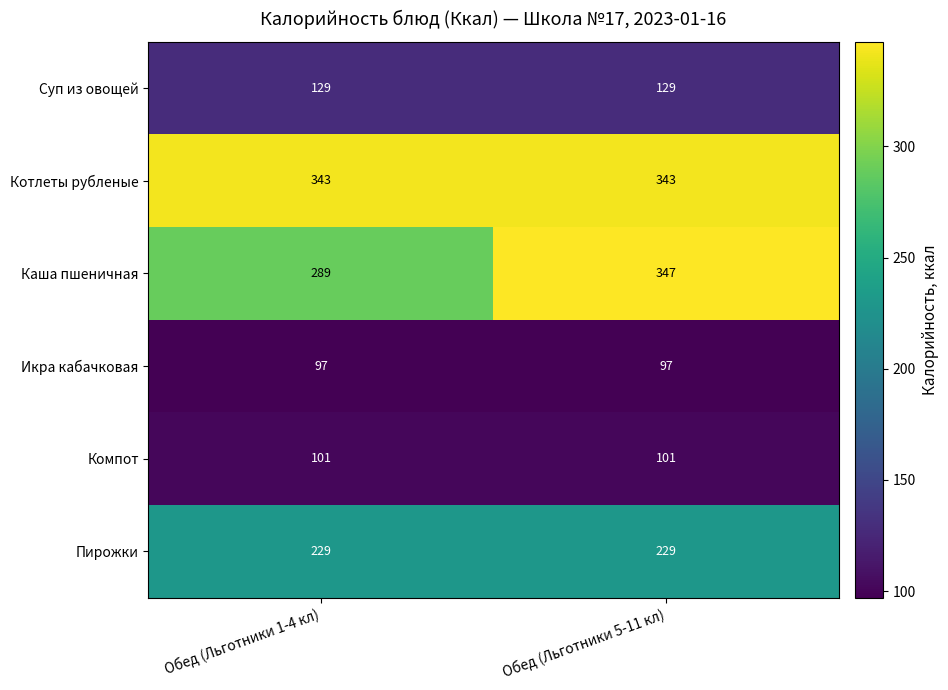

Count the number of data series in this chart.

6